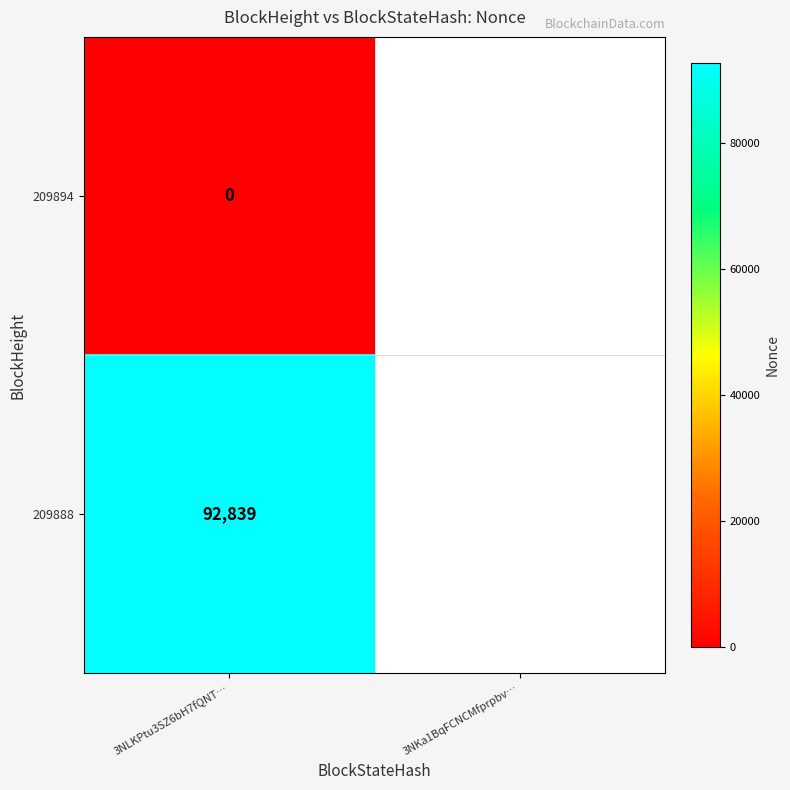

What is the difference between the 209888 values at 0 and 1?

92839